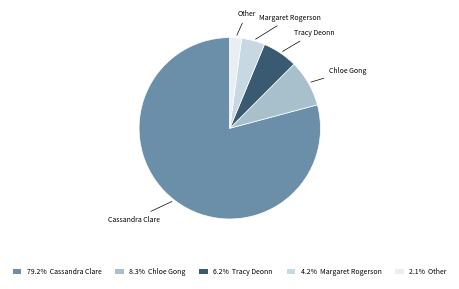

Approximately how many times larger is the value at 6.2% Tracy Deonn compared to 4.2% Margaret Rogerson?

1.5